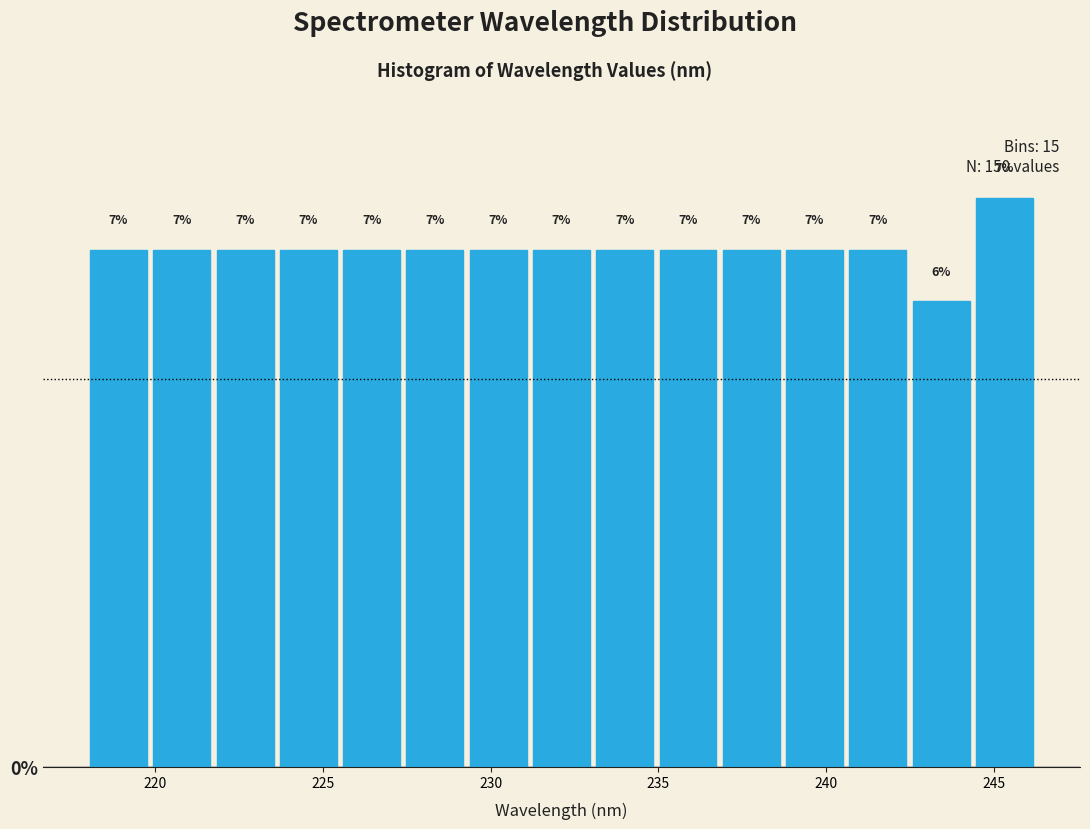

Read against the x-axis, roughly where is the centre of the tallest bar?

245.5